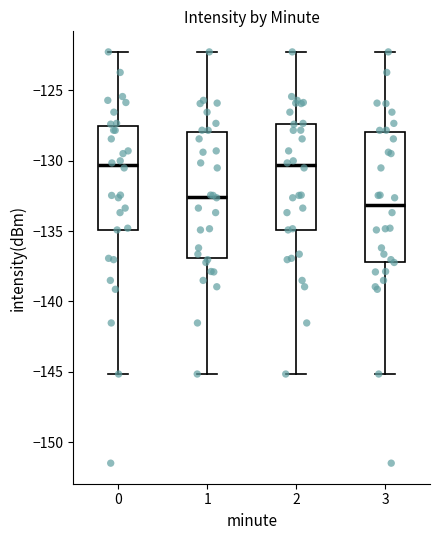

Reading left to right, transcribe this box plot: for each box, give where its median line is, the range the box spans, and where its two whiskers end, as read against the y-axis. The values are not printed on the chart, so give them approximately, as read against the axis.

0: median -130.5, box -135.0 to -127.5, whiskers -145.0 to -122.5
1: median -132.5, box -137.0 to -128.0, whiskers -145.0 to -122.5
2: median -130.5, box -135.0 to -127.5, whiskers -145.0 to -122.5
3: median -133.0, box -137.0 to -128.0, whiskers -145.0 to -122.5